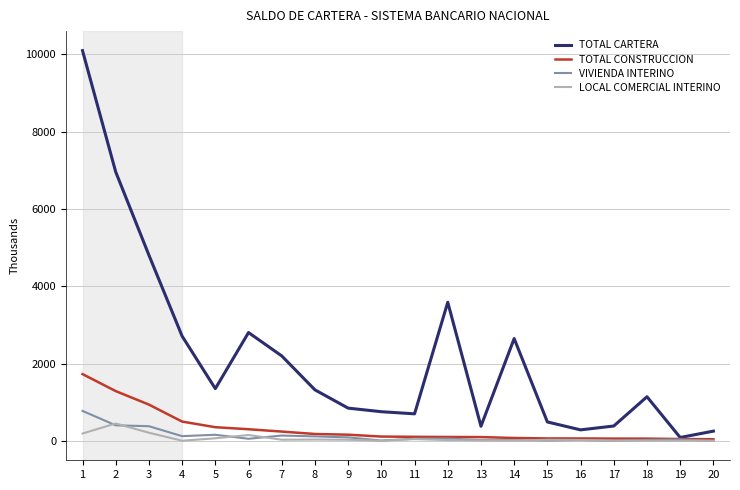

What is the difference between the highest and lowest values at 4?

2706.5